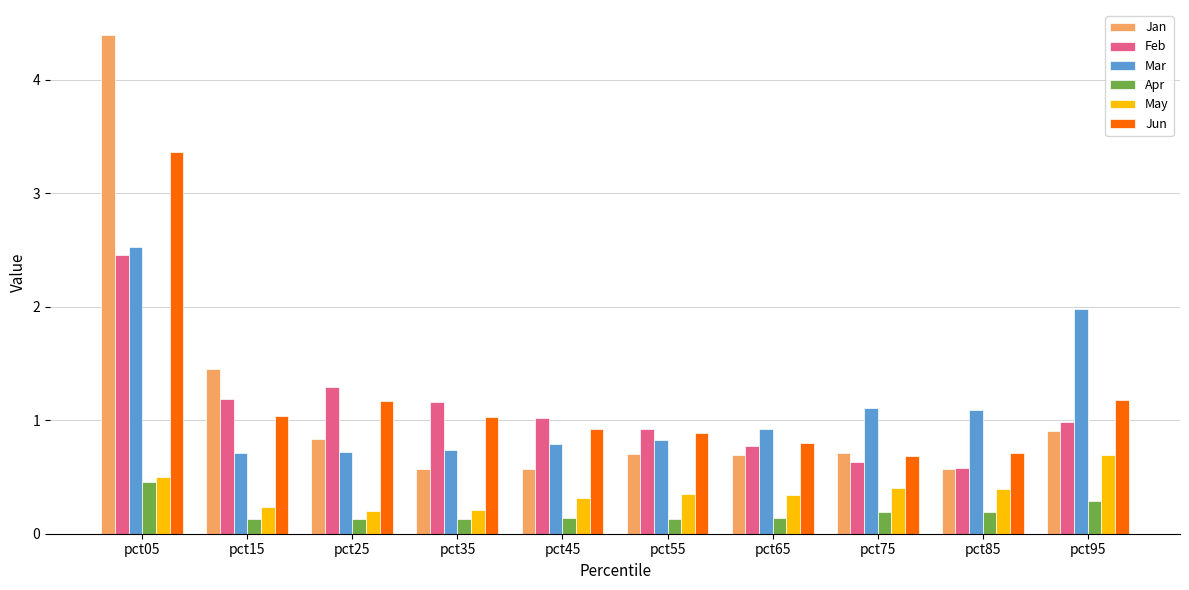

Rank the series by their maximum value, from highest to lowest.

Jan, Jun, Mar, Feb, May, Apr